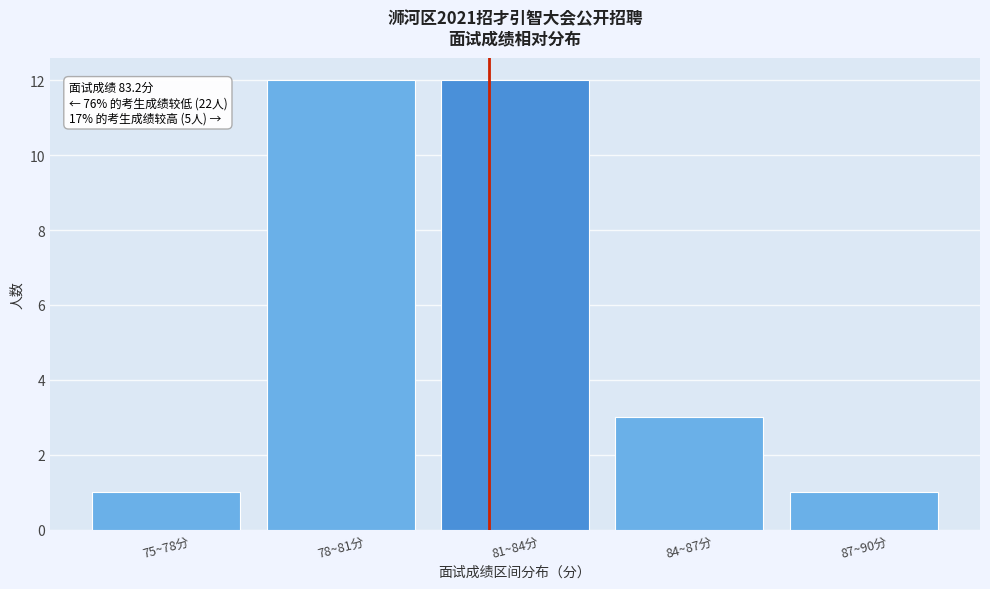

Reading left to right, extract all data points from this chart.

1	12	12	3	1